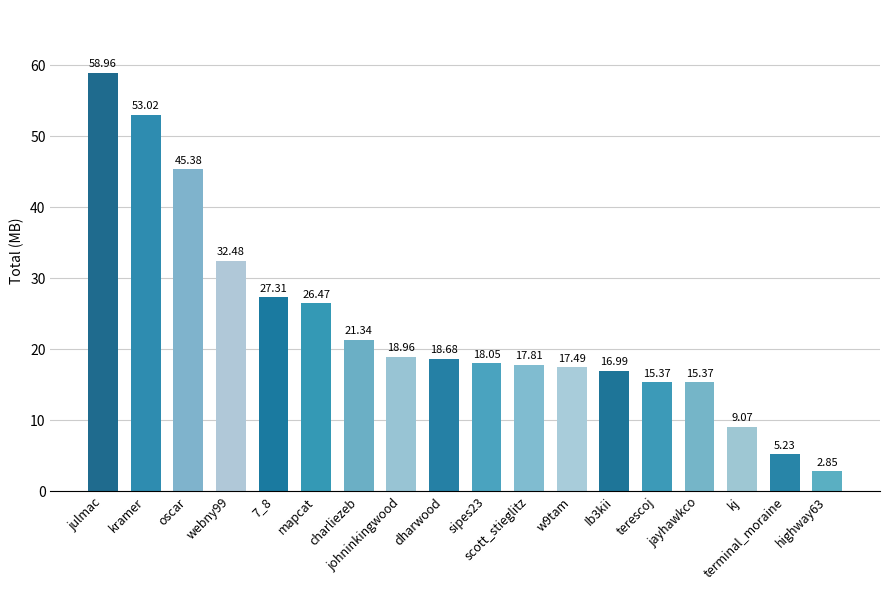

What is the average value?

23.4